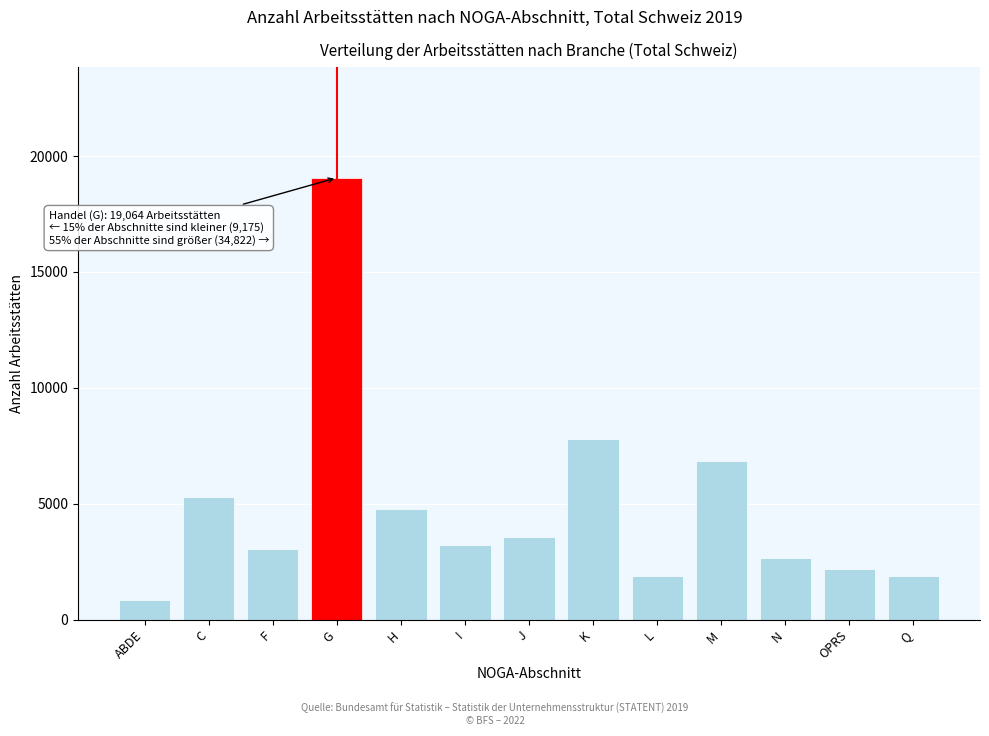

Read the value at OPRS.

2202